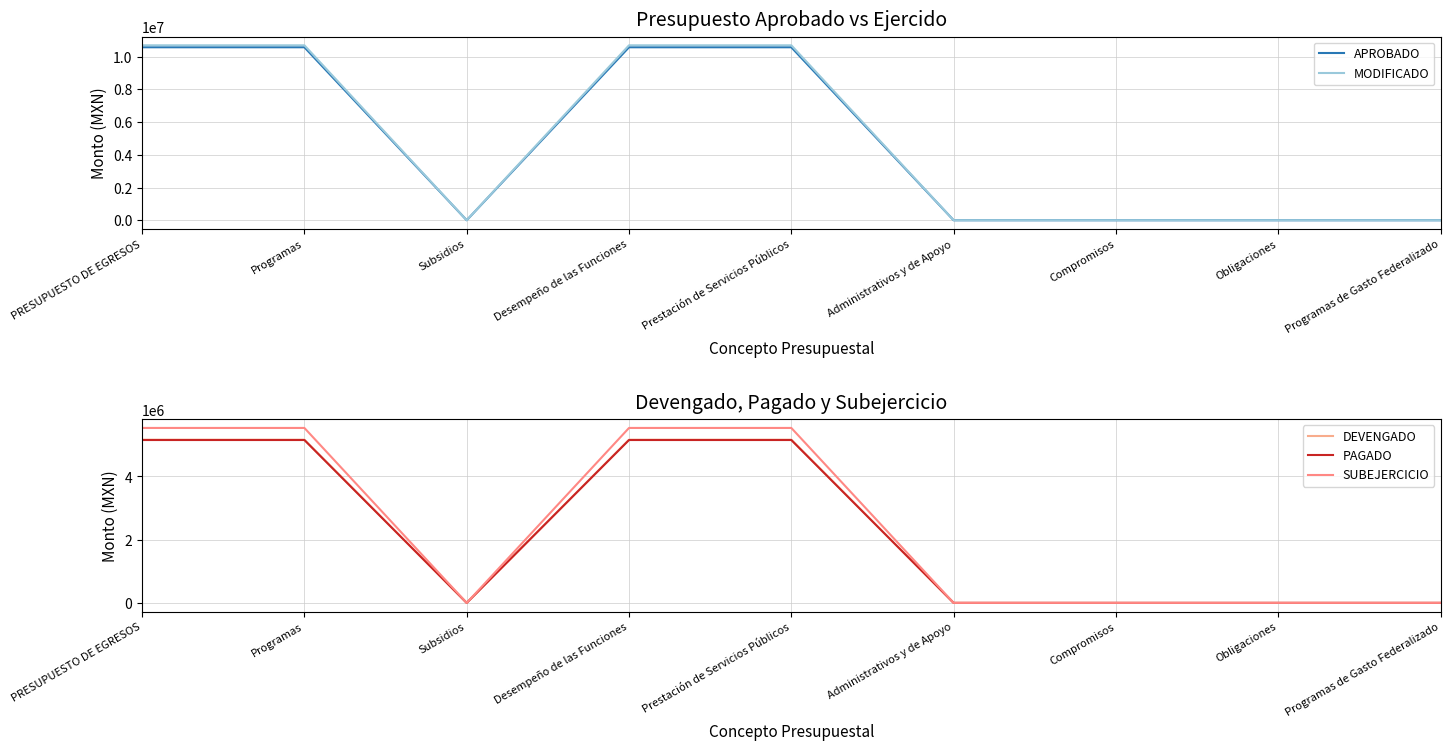

What is the difference between the second highest and second lowest values in the DEVENGADO series?

5162558.2